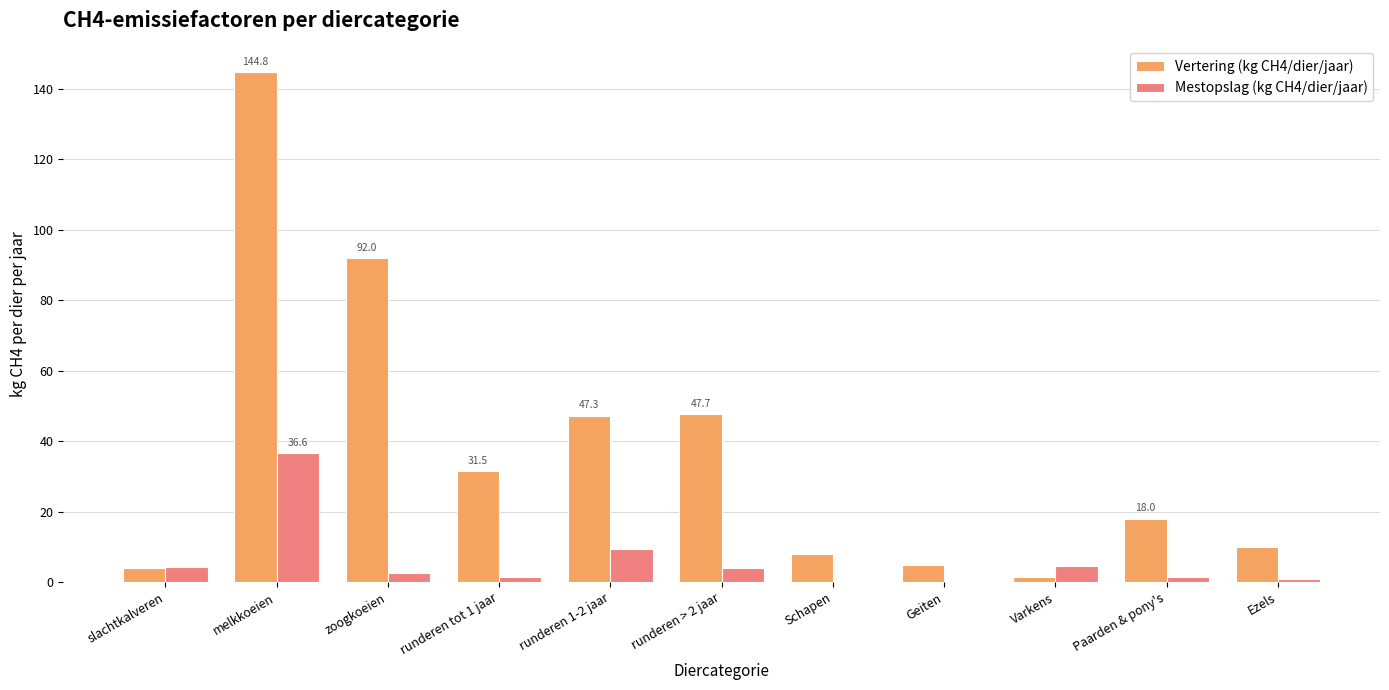

Between melkkoeien and runderen 1-2 jaar, which series saw the biggest shift?

Vertering (kg CH4/dier/jaar)